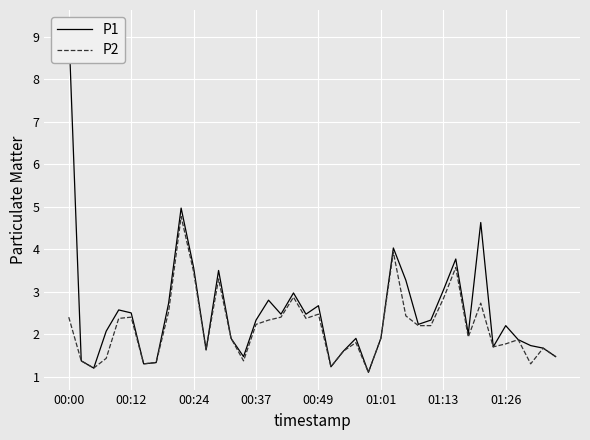

Read the P2 value at 18.

2.9